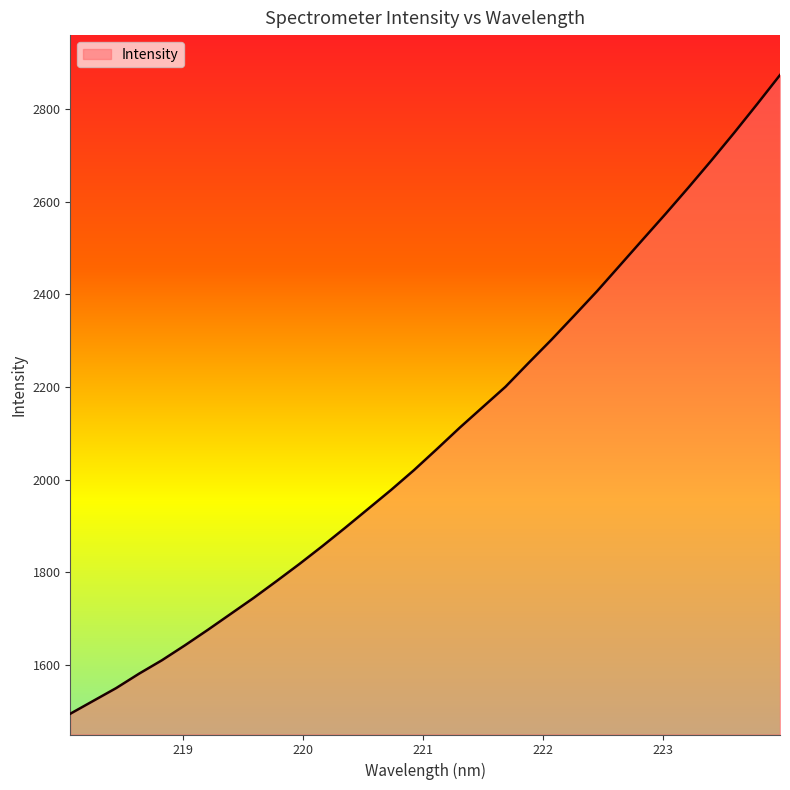

What is the maximum value shown in the chart?

2874.0